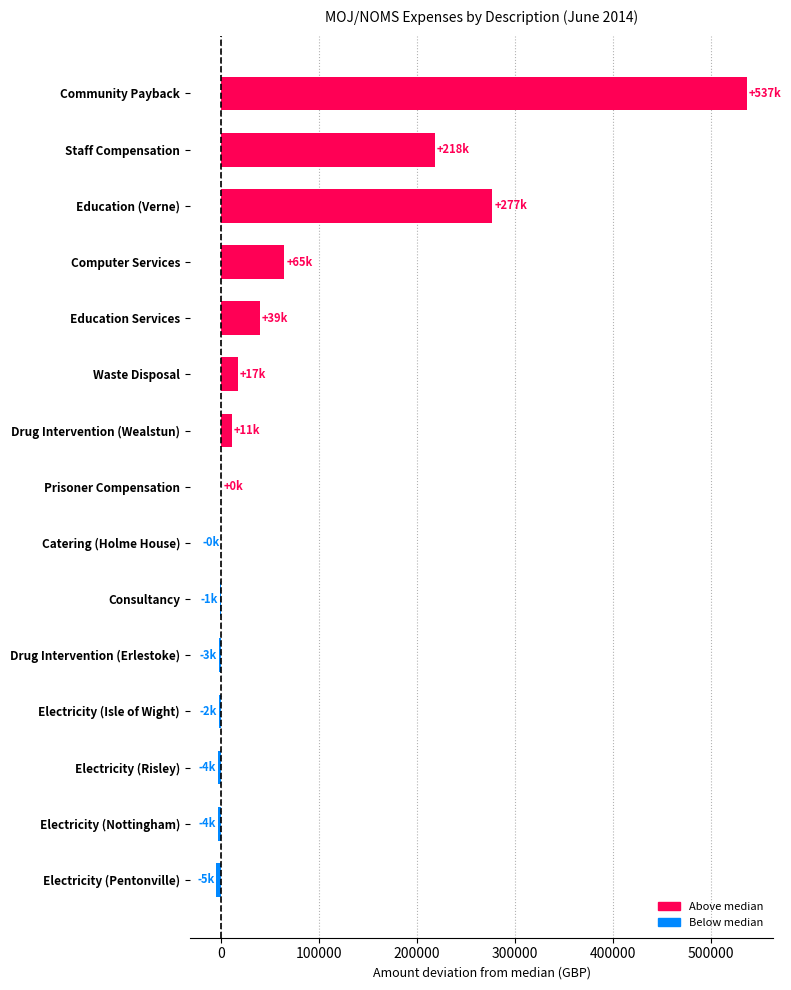

True or false: the data shows -3707.6 at Electricity (Nottingham).

True